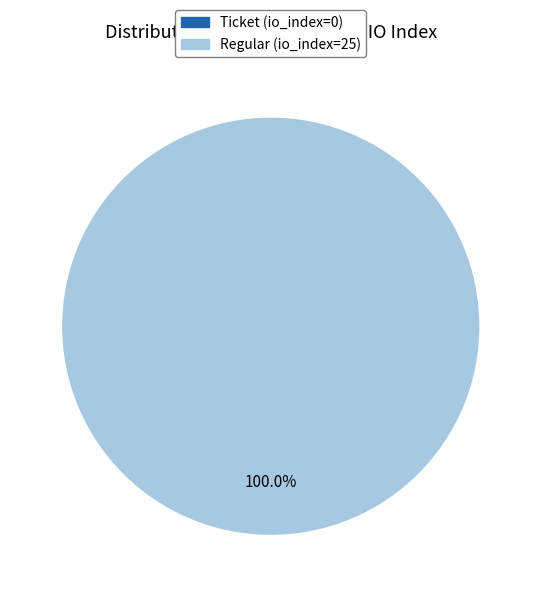

Which category has the biggest portion of the pie?

Regular